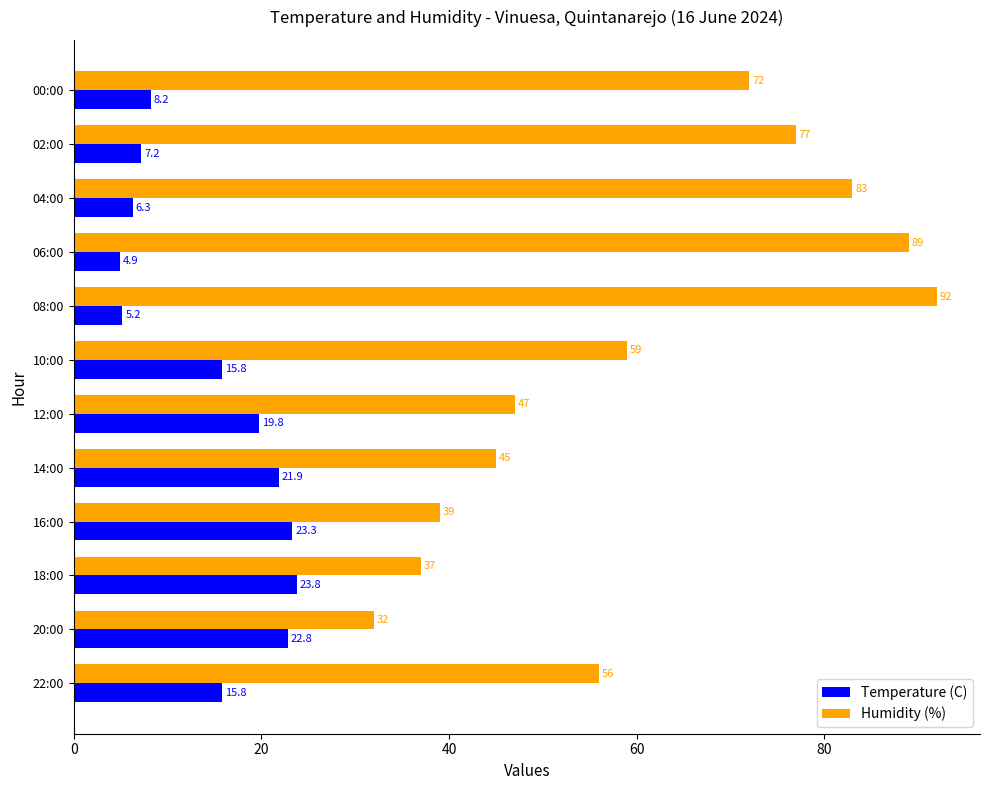

What is the difference between the second highest and minimum values in the Humidity (%) series?

57.0